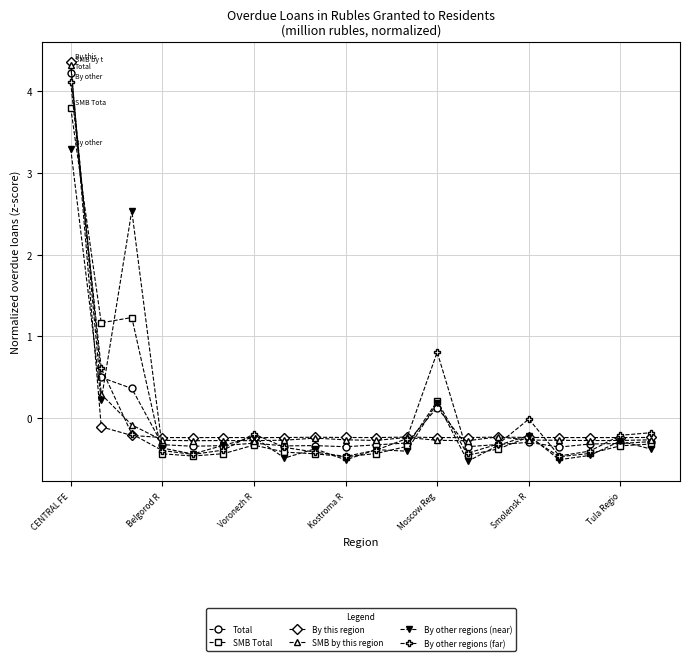

Which series has the largest range (max minus min)?

SMB by this region